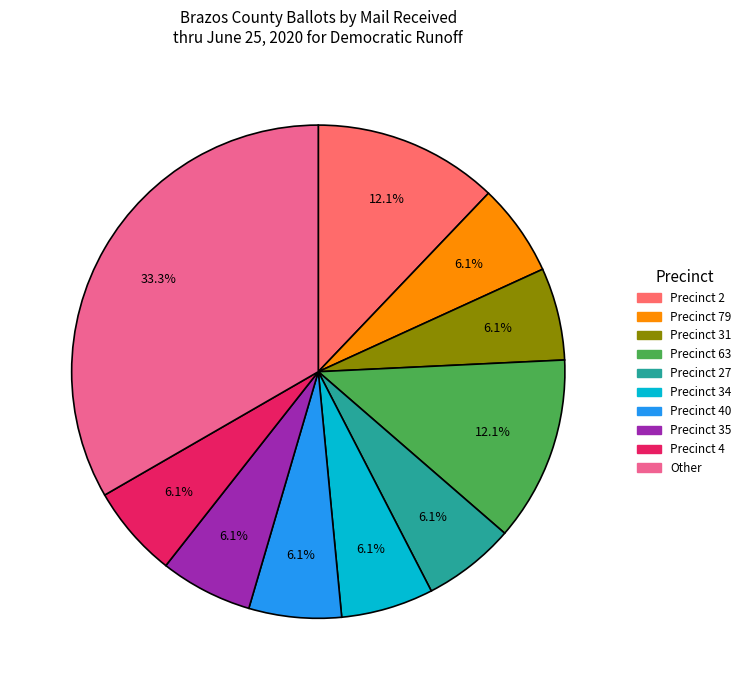

Does any single category account for the majority?

No